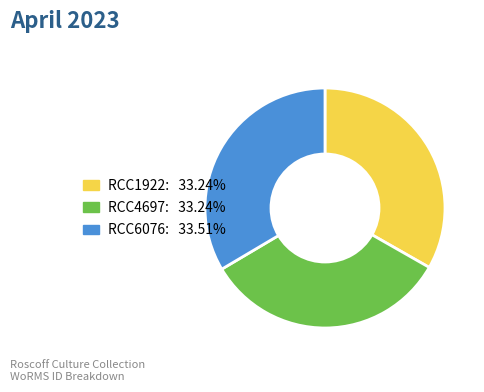

Is it true that RCC4697 is 43% of the pie?

False